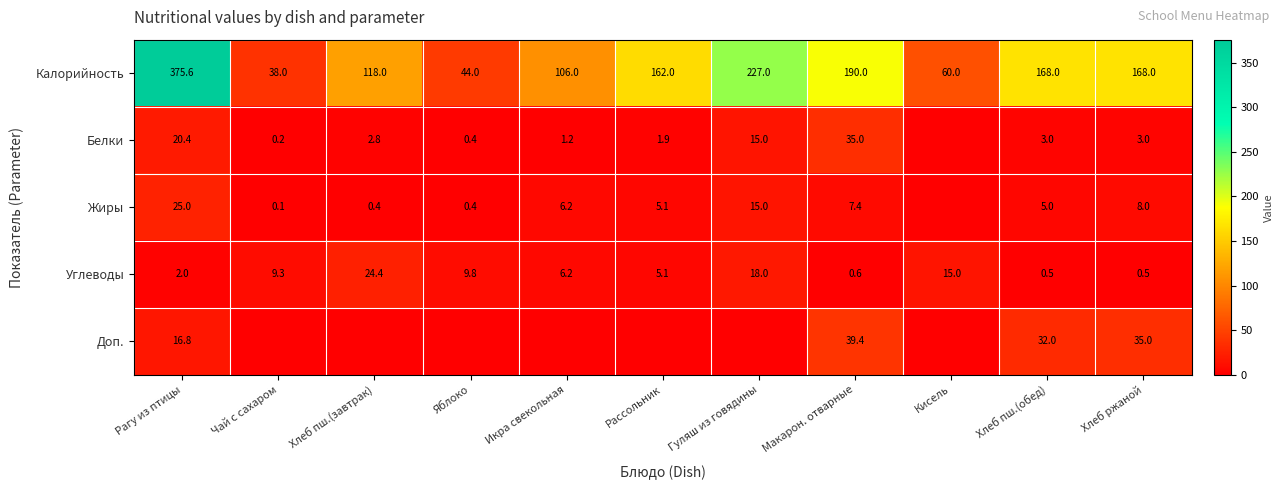

Is the value of Калорийность at Хлеб пш.(обед) greater than the value of Жиры at Хлеб пш.(обед)?

Yes